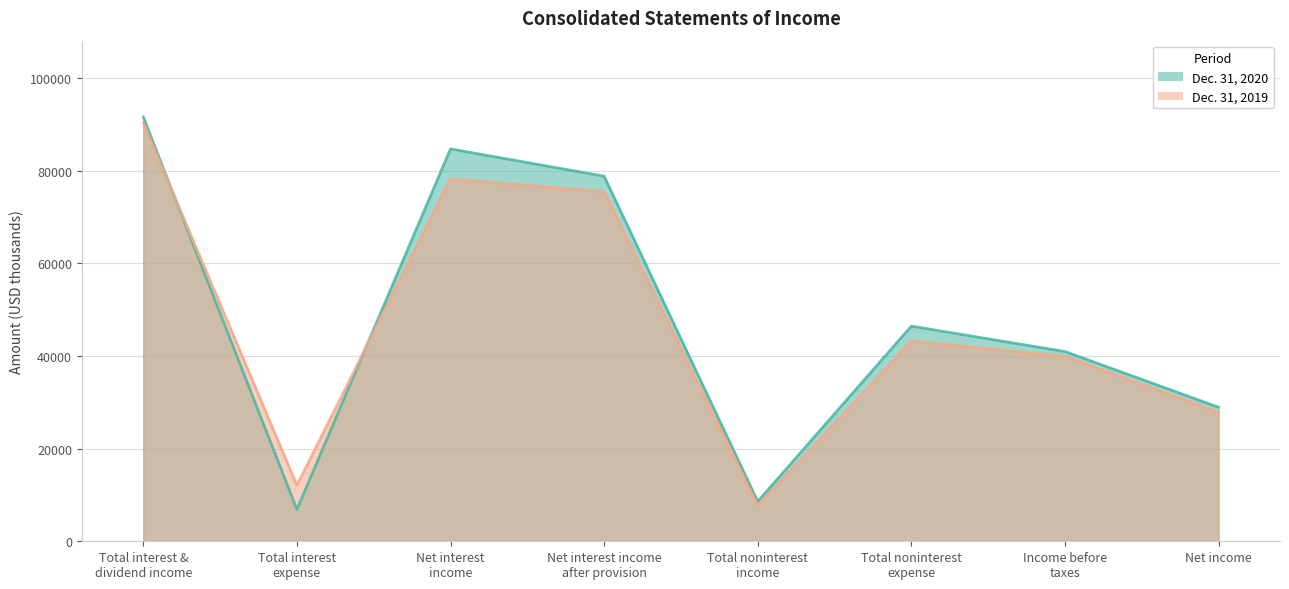

The value of Dec. 31, 2019 at Income before
taxes is 39922. True or false?

True